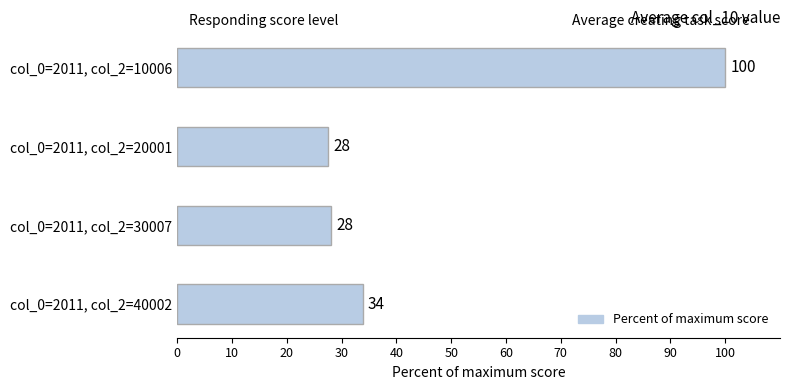

What is the value of the 2nd bar from the top?

27.6